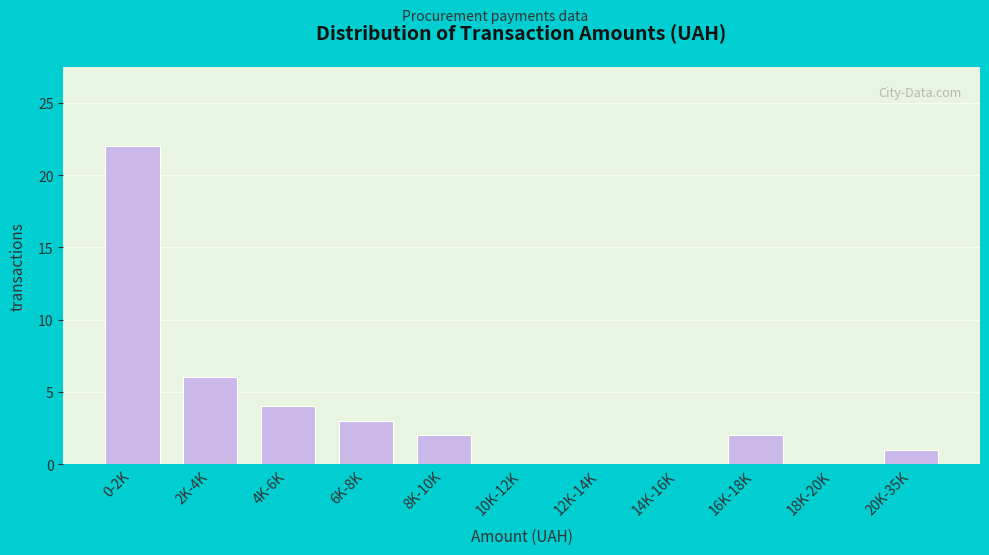

Reading right to left, transcribe all the data shown in this chart.

20K-35K=1	18K-20K=0	16K-18K=2	14K-16K=0	12K-14K=0	10K-12K=0	8K-10K=2	6K-8K=3	4K-6K=4	2K-4K=6	0-2K=22